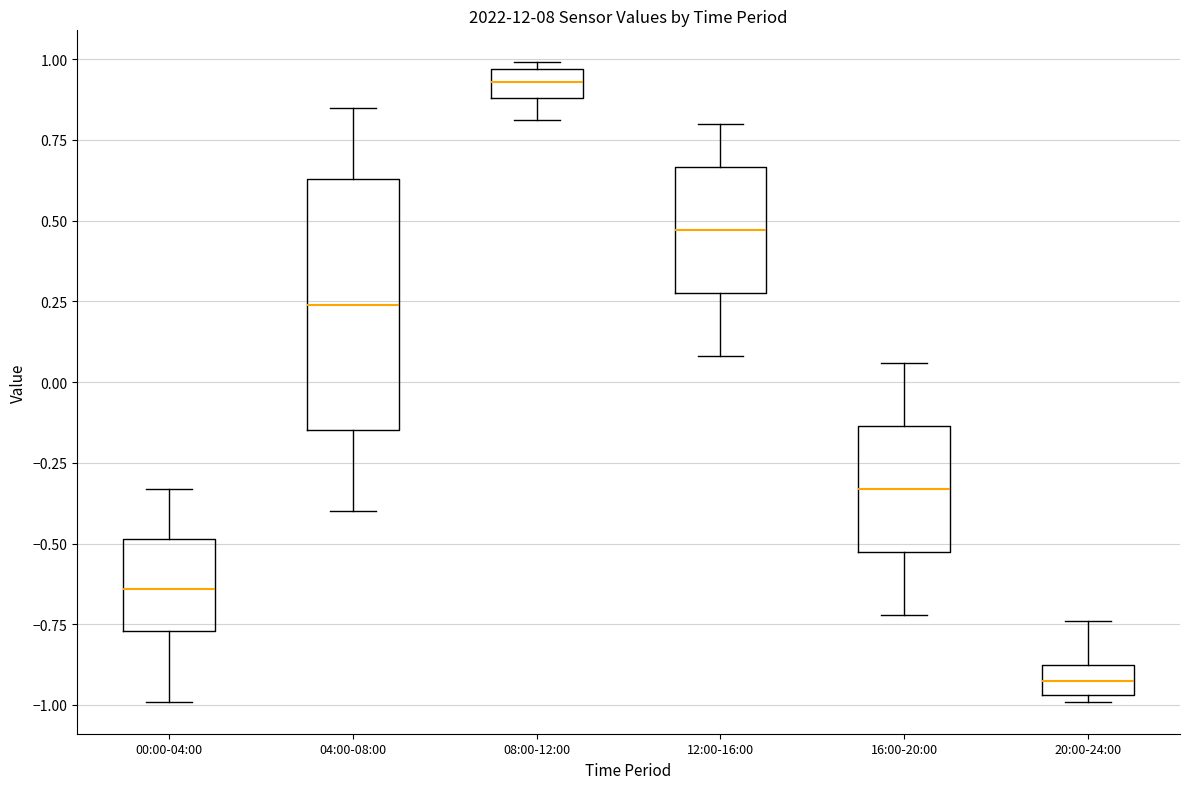

Reading left to right, read every box against the y-axis: the position of its median line, the range the box covers, and the ends of its whiskers. The values are not printed on the chart, so give them approximately, as read against the axis.

00:00-04:00: median -0.65, box -0.75 to -0.50, whiskers -1.00 to -0.35
04:00-08:00: median 0.25, box -0.15 to 0.65, whiskers -0.40 to 0.85
08:00-12:00: median 0.95 (inside the box), box 0.90 to 0.95, whiskers 0.80 to 1.00
12:00-16:00: median 0.45, box 0.30 to 0.65, whiskers 0.10 to 0.80
16:00-20:00: median -0.35, box -0.50 to -0.15, whiskers -0.70 to 0.05
20:00-24:00: median -0.90 (inside the box), box -0.95 to -0.90, whiskers -1.00 to -0.75